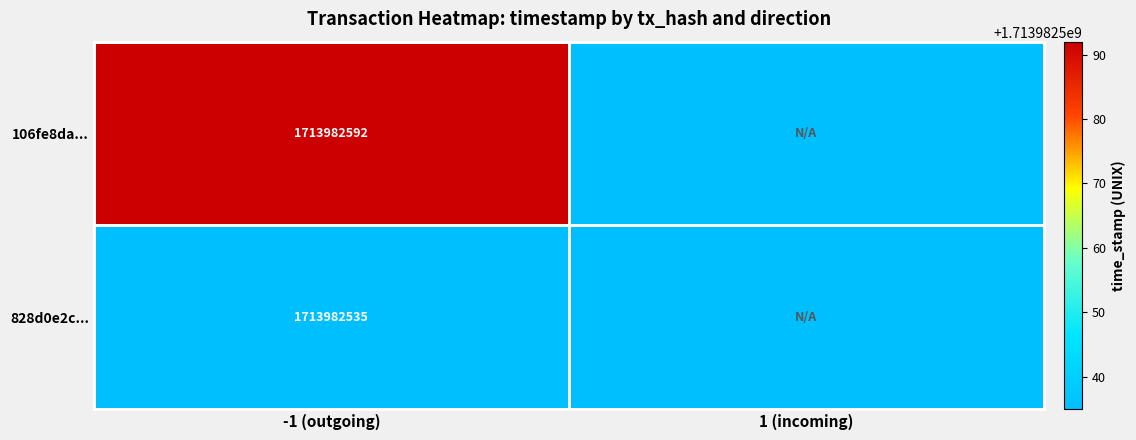

How many distinct data groups are displayed?

2